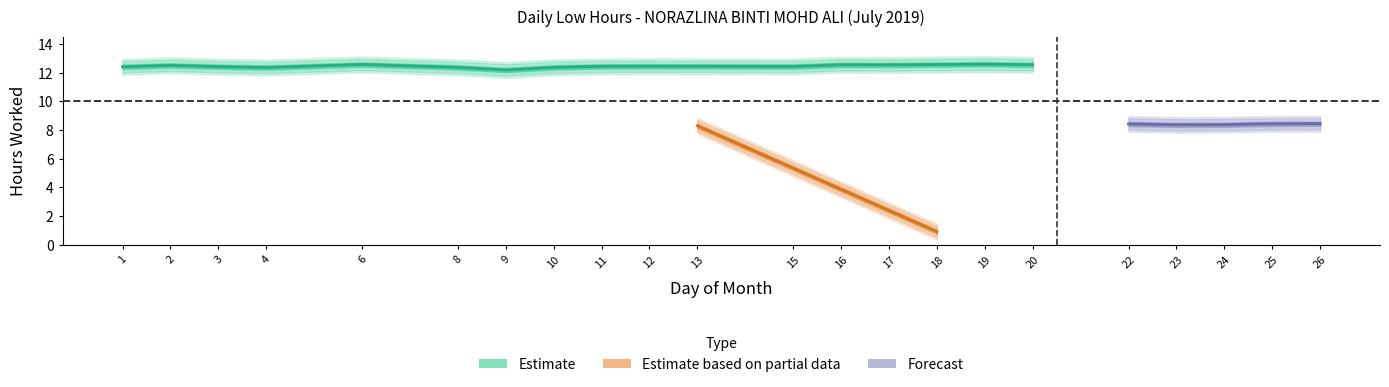

What is the change in value from 9 to 25?

-3.8